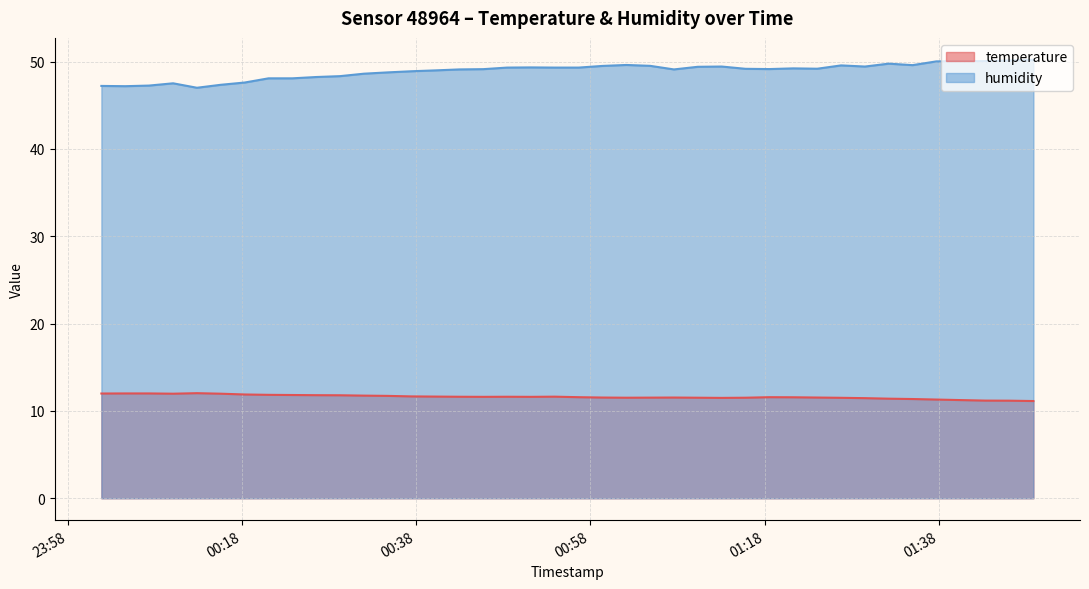

Rank the series at 2023-02-21T01:13:04 from lowest to highest value.

temperature, humidity